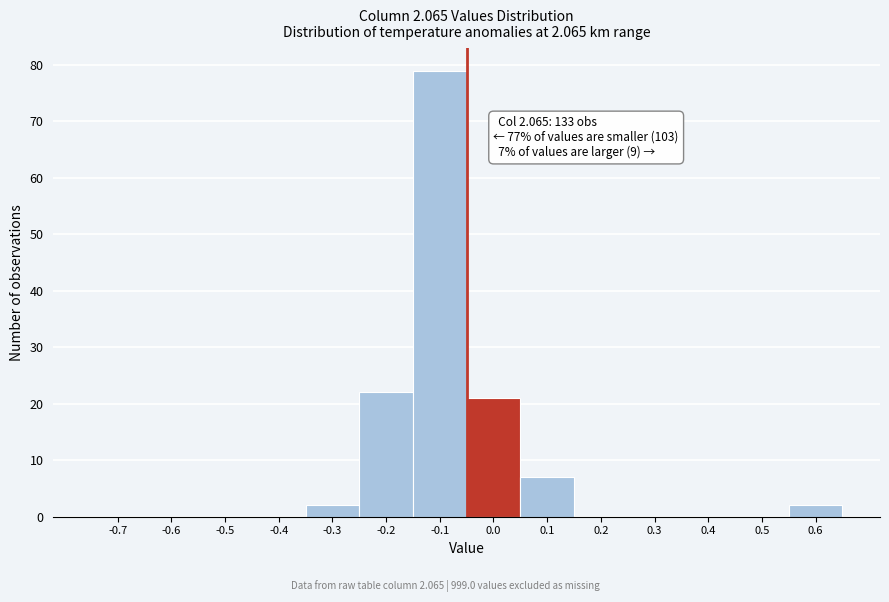

Reading left to right, transcribe all the data shown in this chart.

-0.7=0	-0.6=0	-0.5=0	-0.4=0	-0.3=2	-0.2=22	-0.1=79	0.0=21	0.1=7	0.2=0	0.3=0	0.4=0	0.5=0	0.6=2